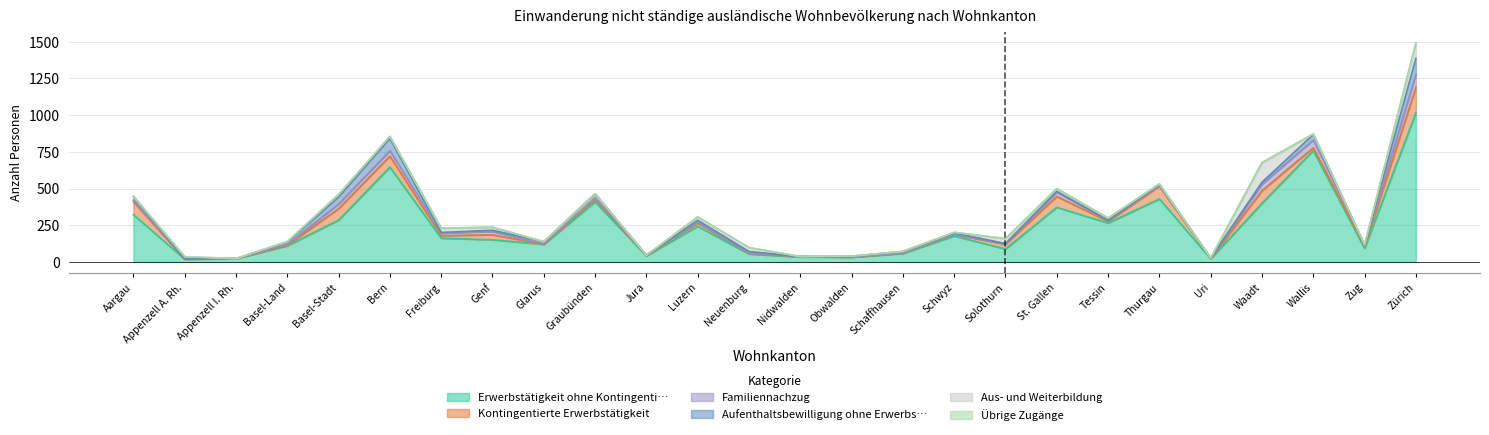

True or false: Erwerbstätigkeit ohne Kontingenti… and Familiennachzug intersect in this chart.

False